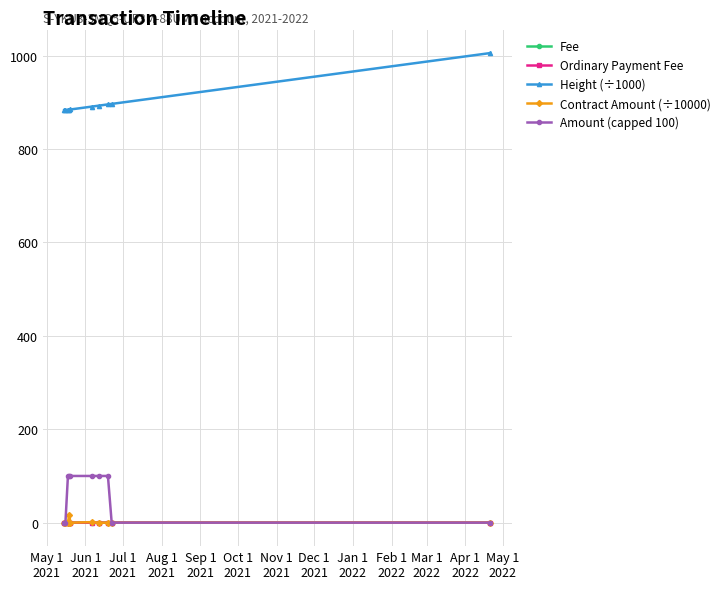

What are all the series names shown in the legend?

Fee, Ordinary Payment Fee, Height (÷1000), Contract Amount (÷10000), Amount (capped 100)